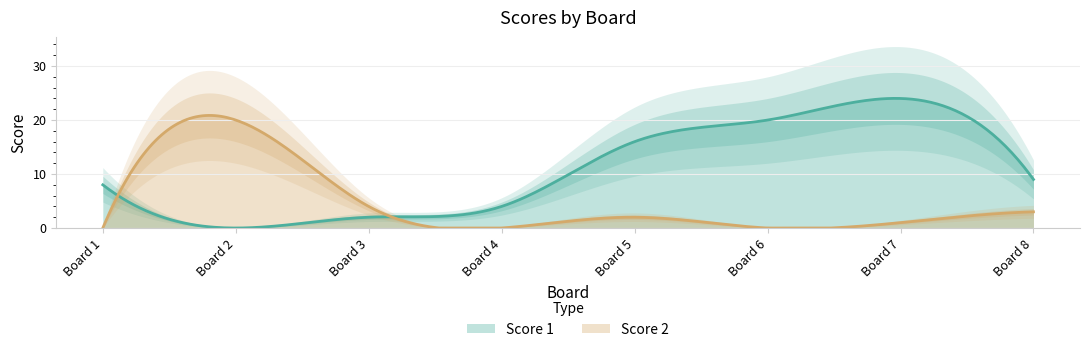

How many data points in Score 2 are above 2?

3